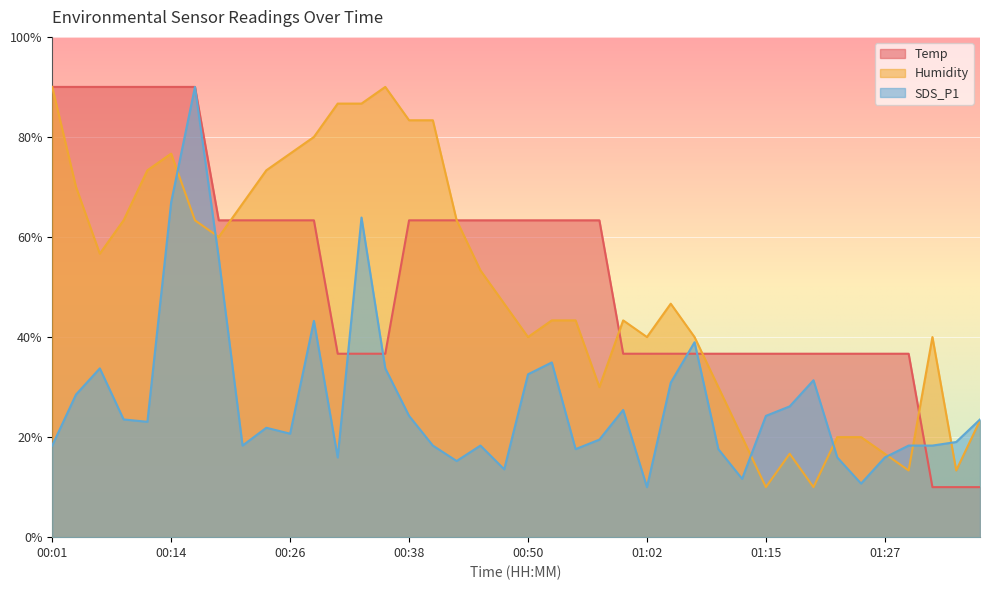

What value does the Temp series have at 01:15?

36.7